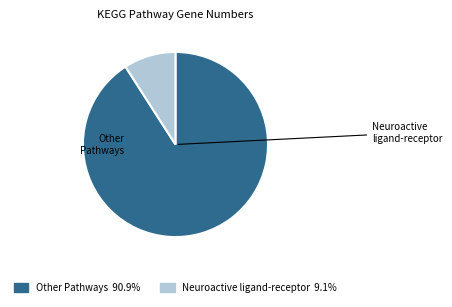

Does any single category account for the majority?

Yes